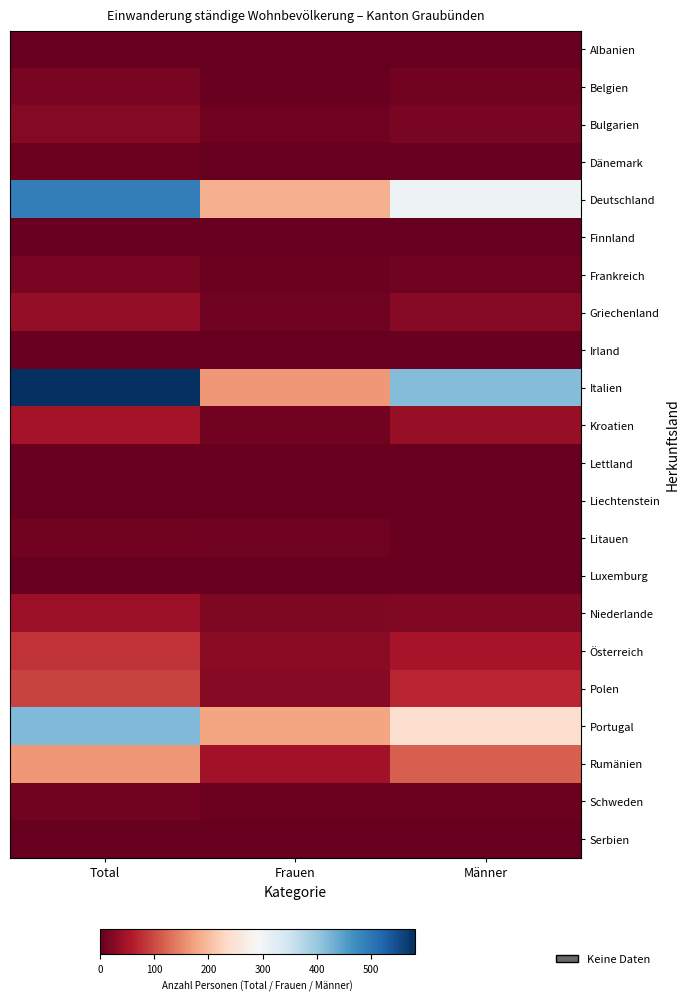

What is the difference between the highest and lowest values at Total?

580